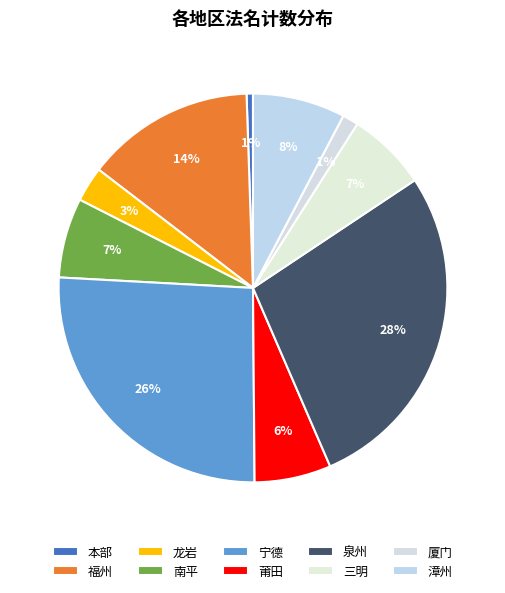

Is it true that 莆田 is 6% of the pie?

True